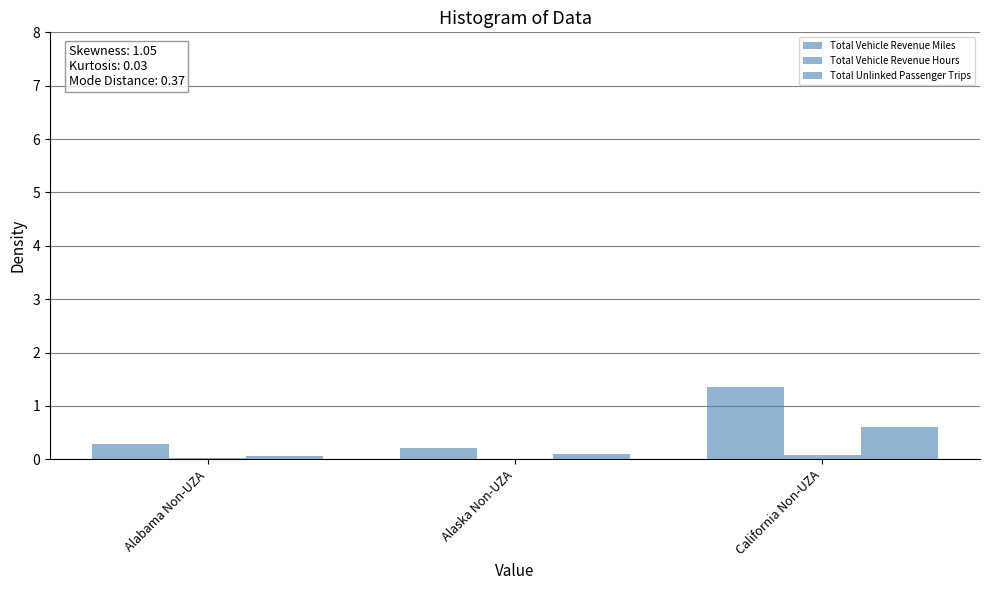

At which category does the chart reach its minimum across all series?

Alaska Non-UZA